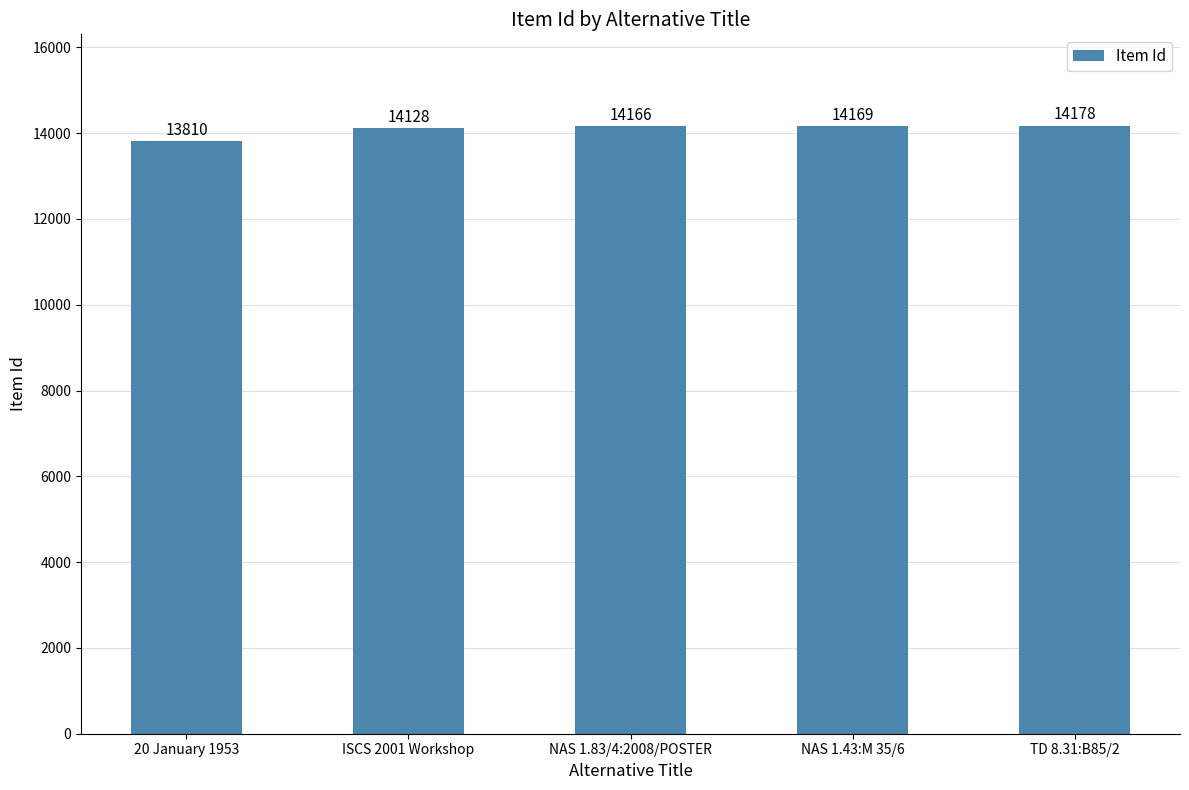

Rank the categories by value from lowest to highest.

20 January 1953, ISCS 2001 Workshop, NAS 1.83/4:2008/POSTER, NAS 1.43:M 35/6, TD 8.31:B85/2